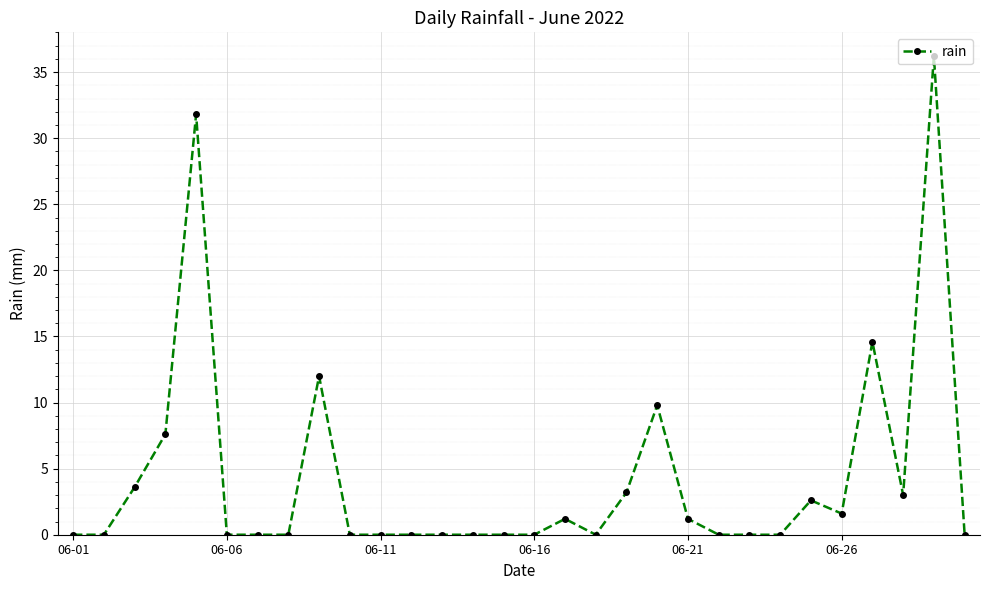

What is the difference between the second highest and second lowest values?

31.8